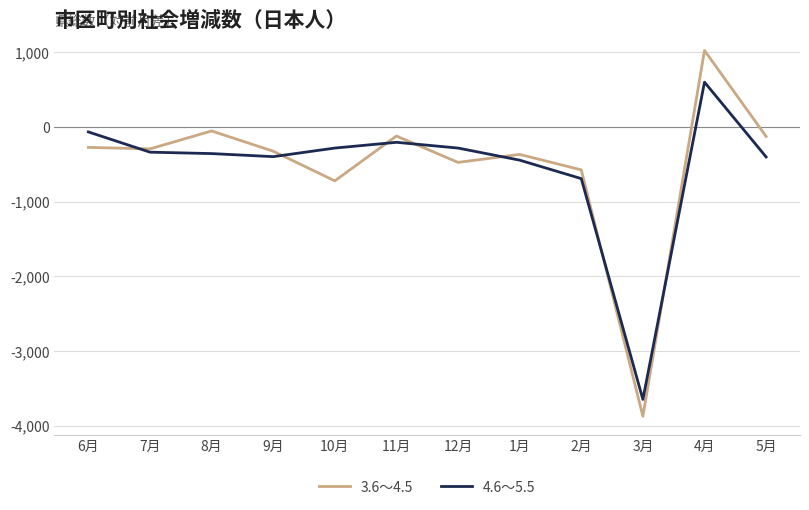

What is the greatest value displayed?

1023